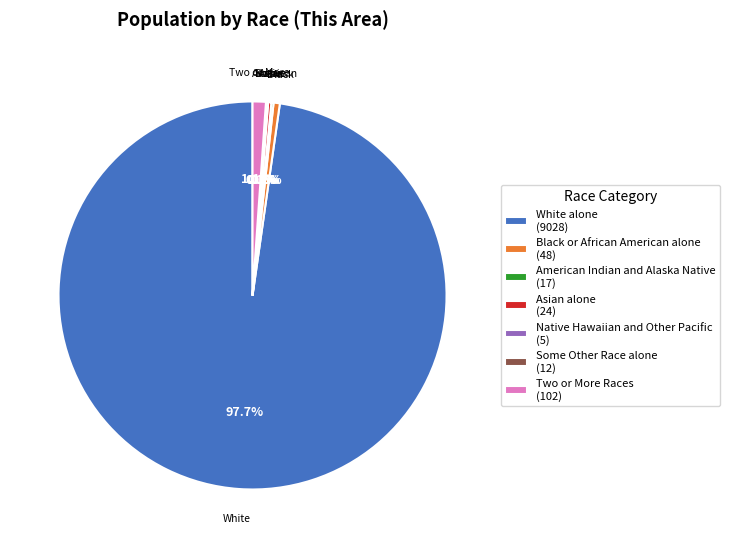

What percentage is NOT represented by Two or More Races (102)?

98.9%